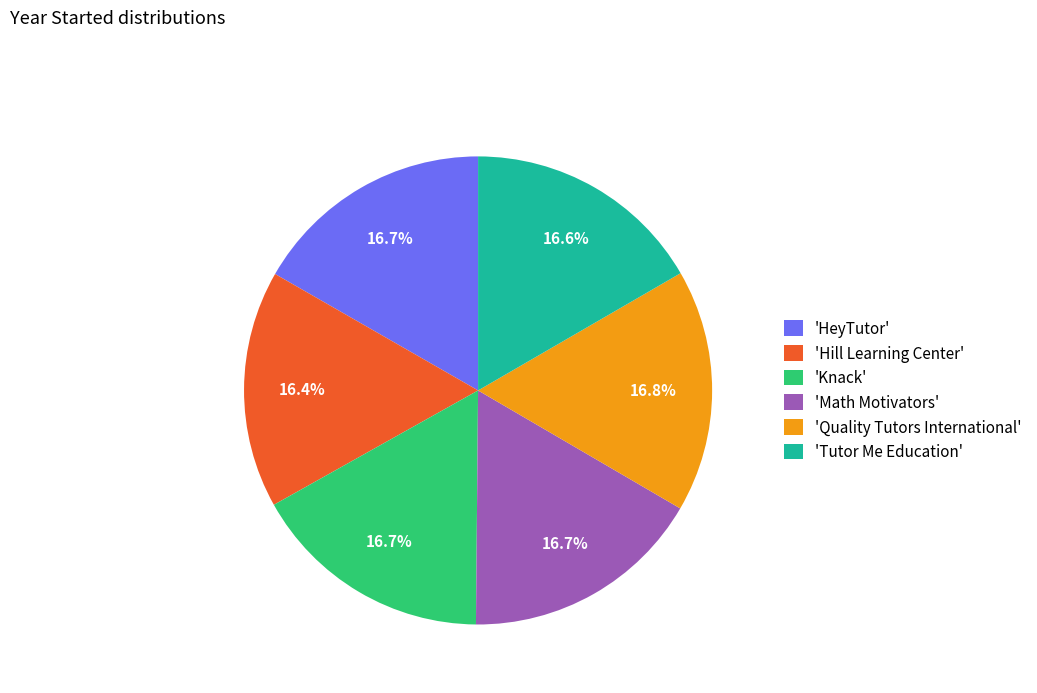

Is there any slice that represents more than half of the pie?

No